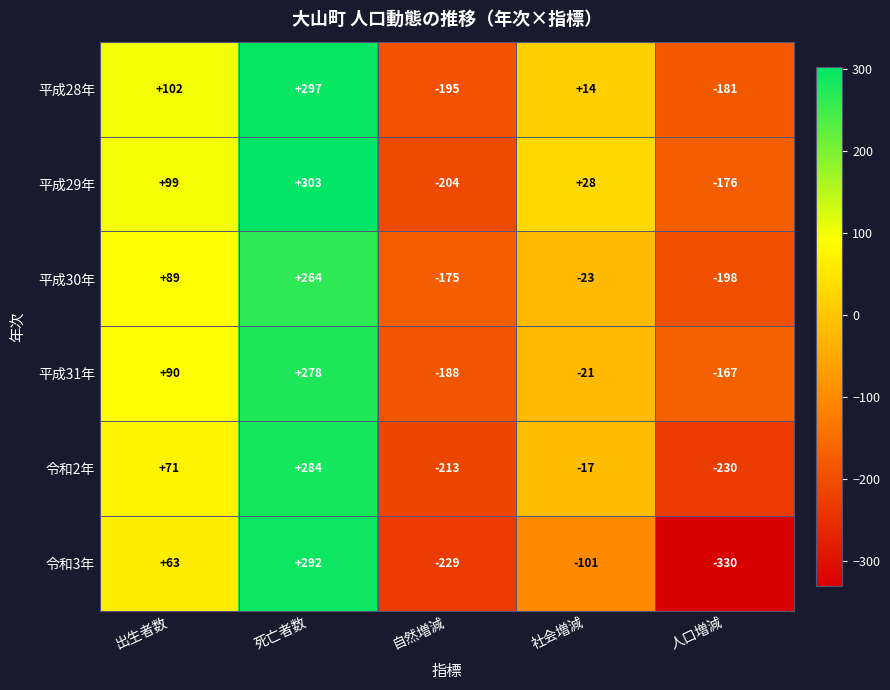

The 平成29年 series shows -74 at 人口増減. True or false?

False